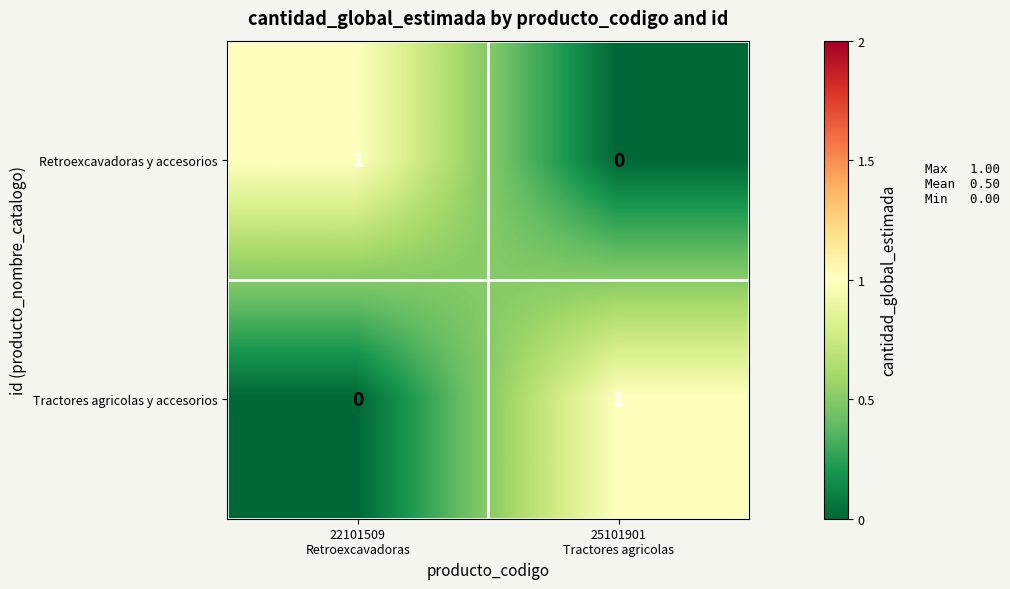

Reading right to left, list all the values displayed in this chart.

Retroexcavadoras y accesorios: 0	1
Tractores agricolas y accesorios: 1	0